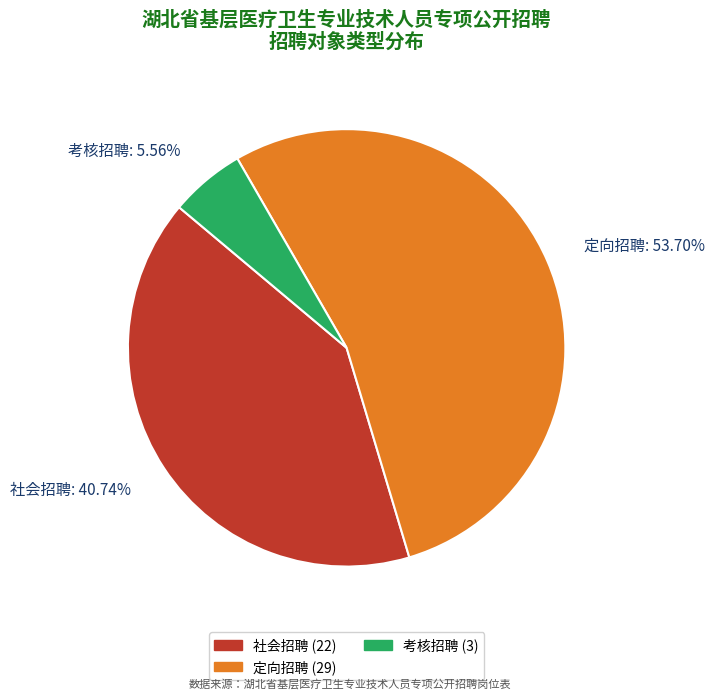

Rank the categories by value from lowest to highest.

考核招聘, 社会招聘, 定向招聘